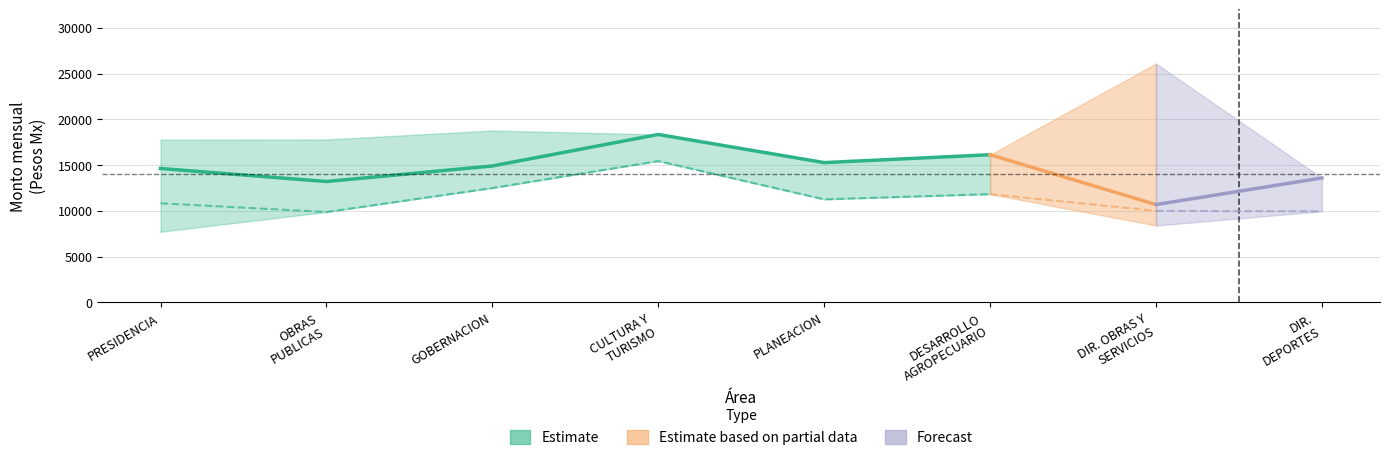

Between DIRECCION DE OBRAS Y SERVICIOS PUBLICOS and GOBERNACION, which is larger?

GOBERNACION